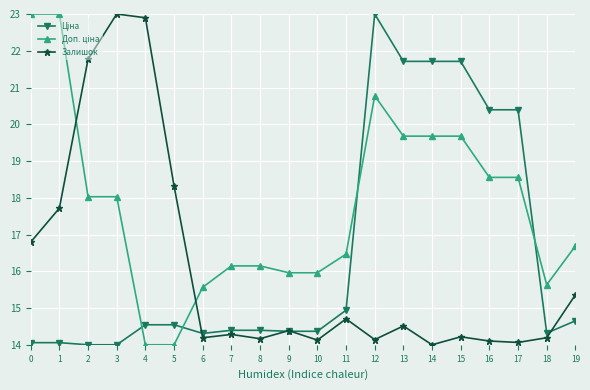

What is the total value across all series at 11?

46.1